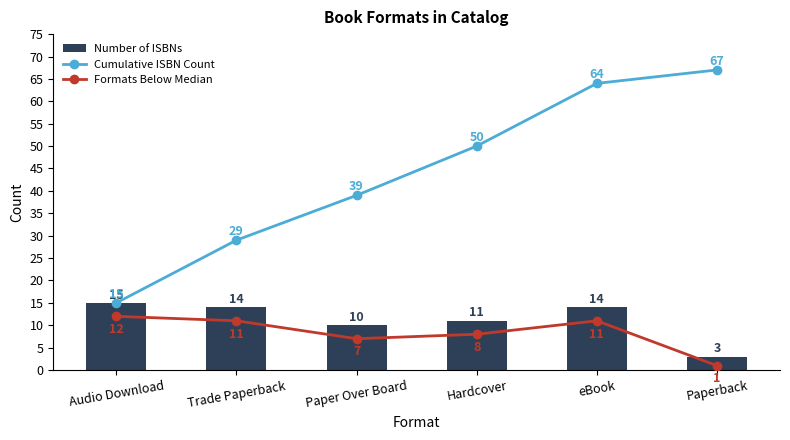

Is it true that Cumulative ISBN Count equals 100 at Paperback?

False